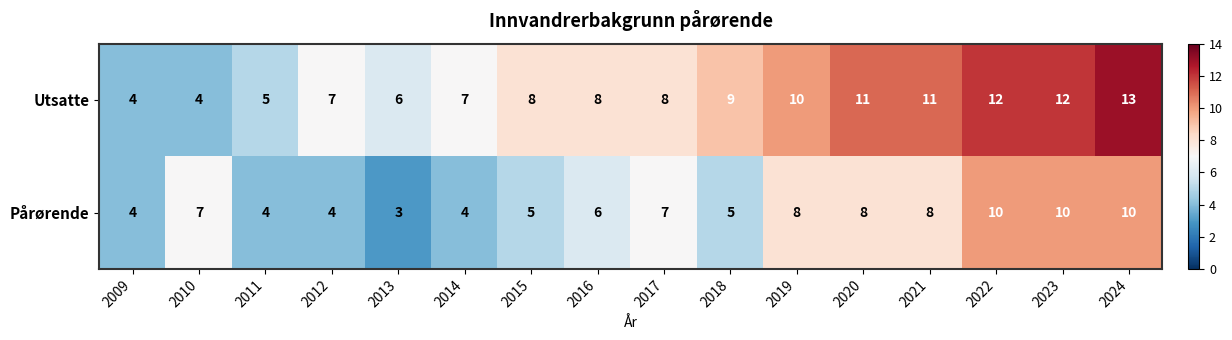

What is the lowest value of the Pårørende series?

3